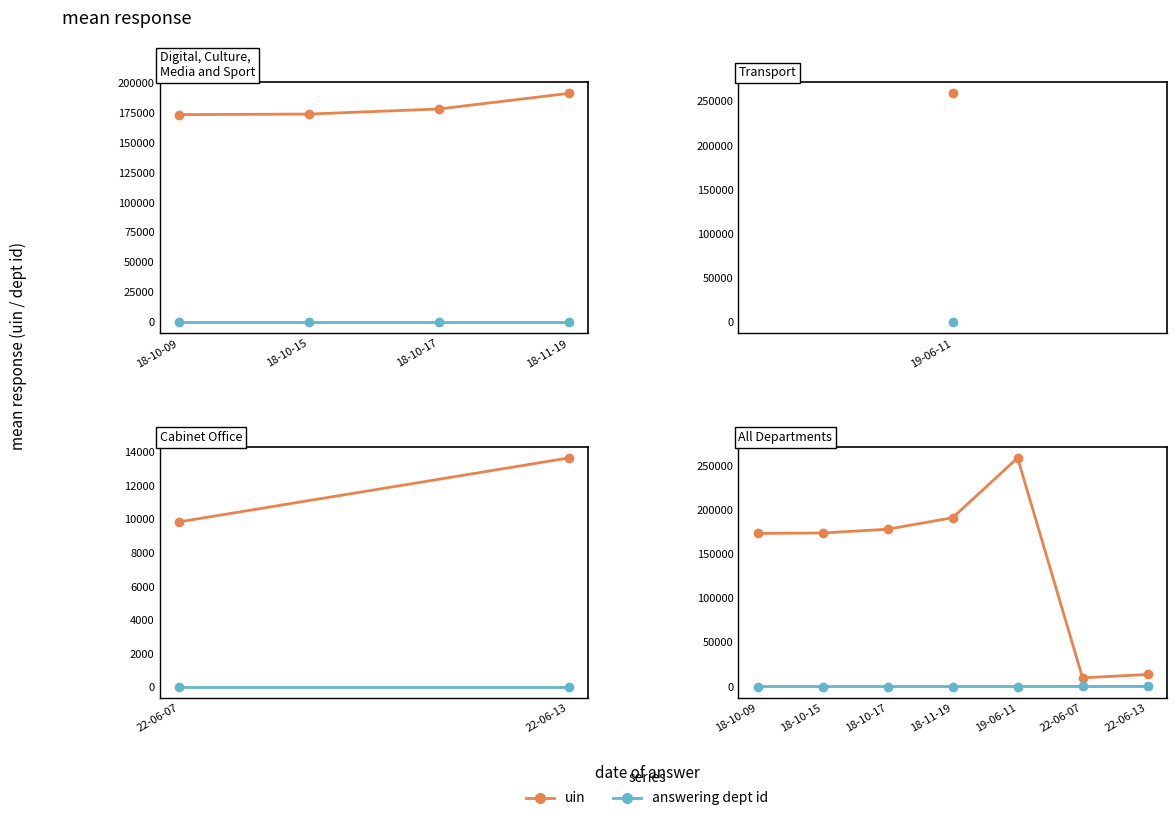

Which series has the largest range (max minus min)?

uin